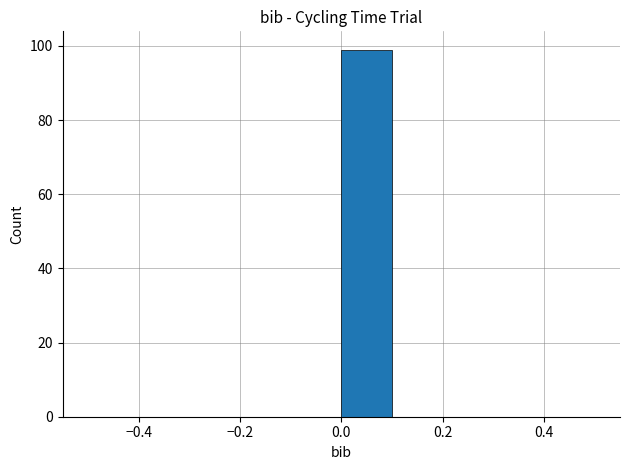

Reading left to right, list every bar in this chart as the range it spans on the x-axis followed by its height. The values are not printed on the chart, so give them approximately, as read against the axis.

-0.5 to -0.4: 0
-0.4 to -0.3: 0
-0.3 to -0.2: 0
-0.2 to -0.1: 0
-0.1 to 0.0: 0
0.0 to 0.1: 100
0.1 to 0.2: 0
0.2 to 0.3: 0
0.3 to 0.4: 0
0.4 to 0.5: 0